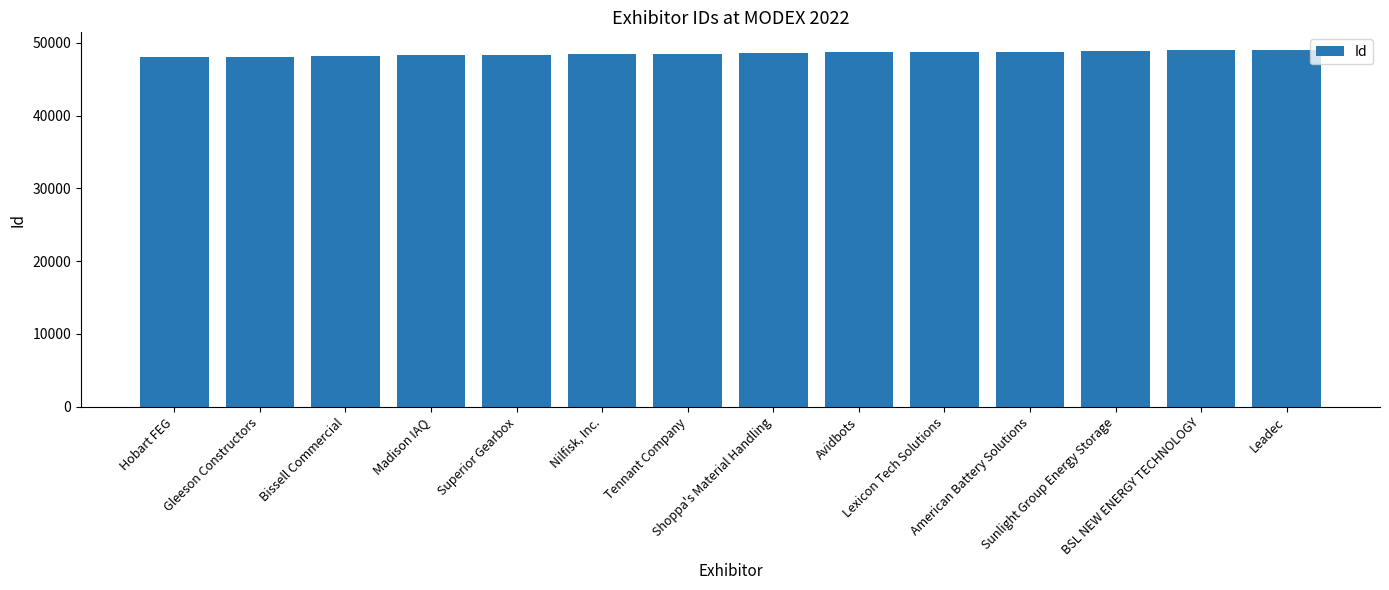

What is the change in value from Tennant Company to Shoppa's Material Handling?

+96